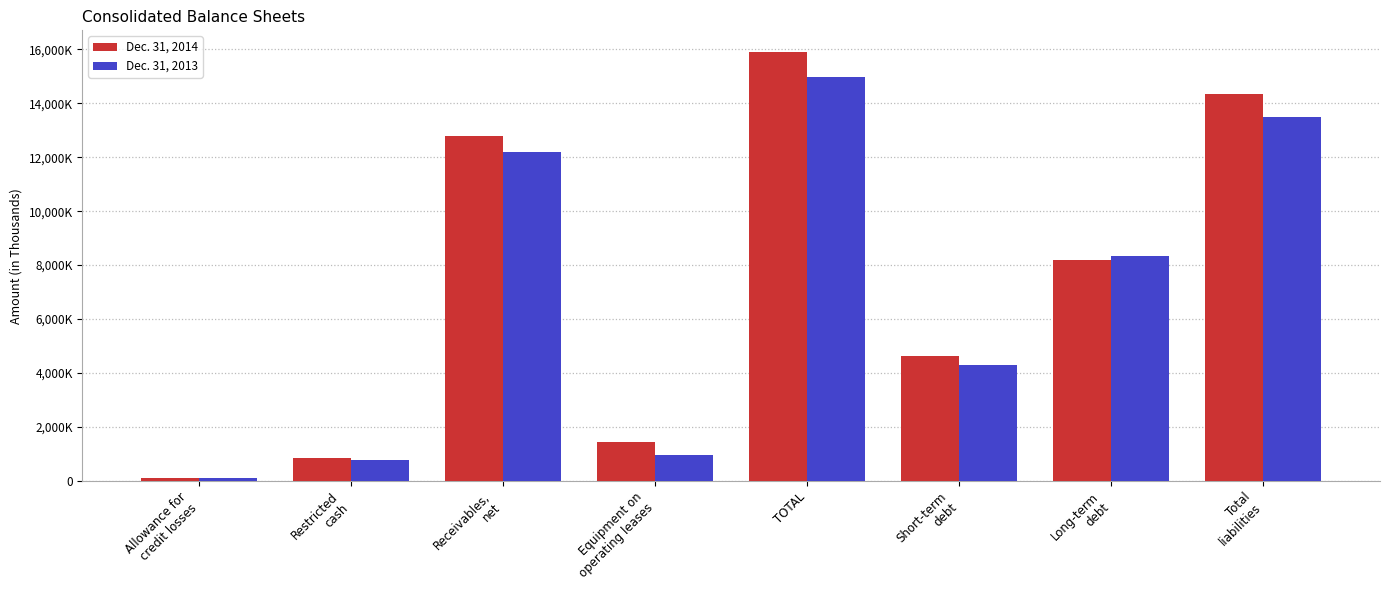

Does the chart contain stacked bars?

No